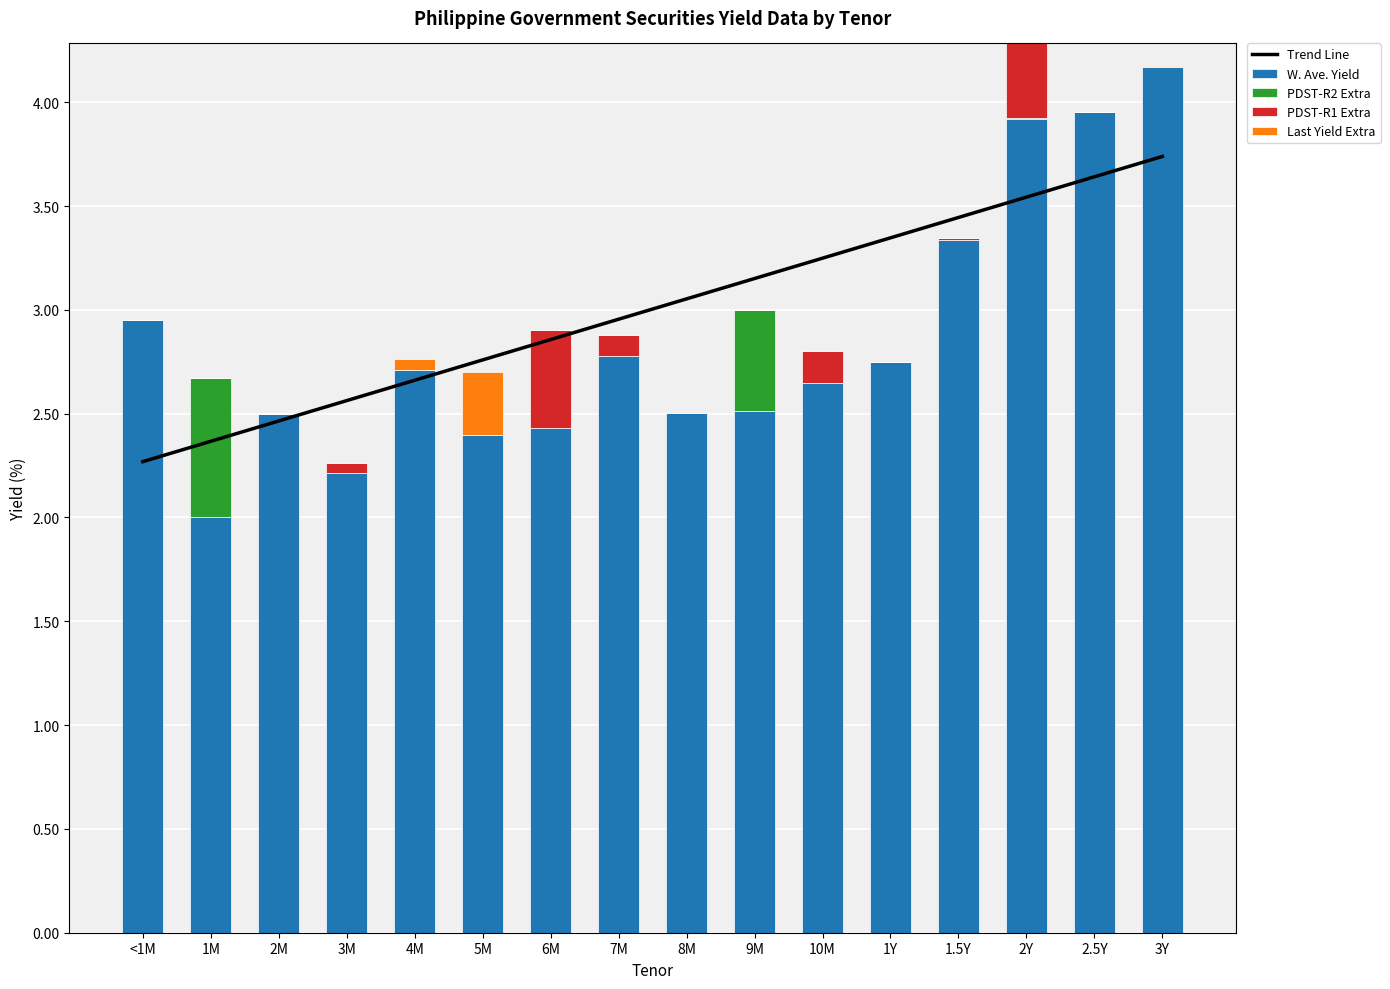

Which series has the largest range (max minus min)?

W. Ave. Yield